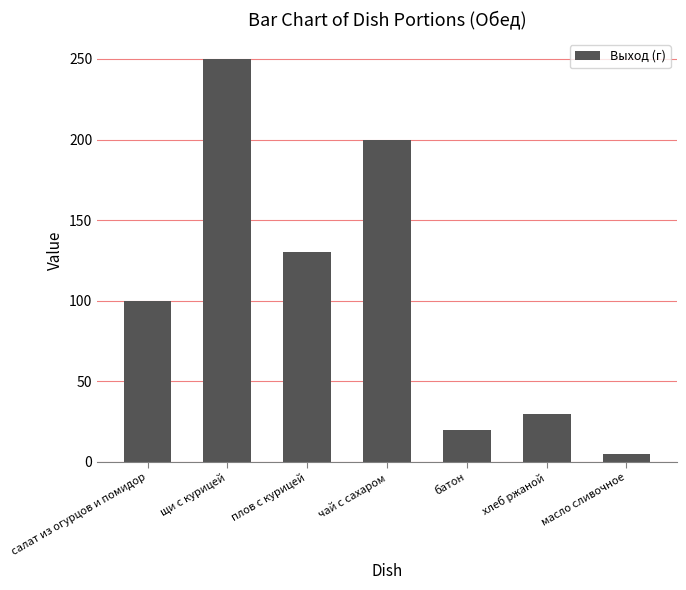

Rank the categories by value from lowest to highest.

масло сливочное, батон, хлеб ржаной, салат из огурцов и помидор, плов с курицей, чай с сахаром, щи с курицей